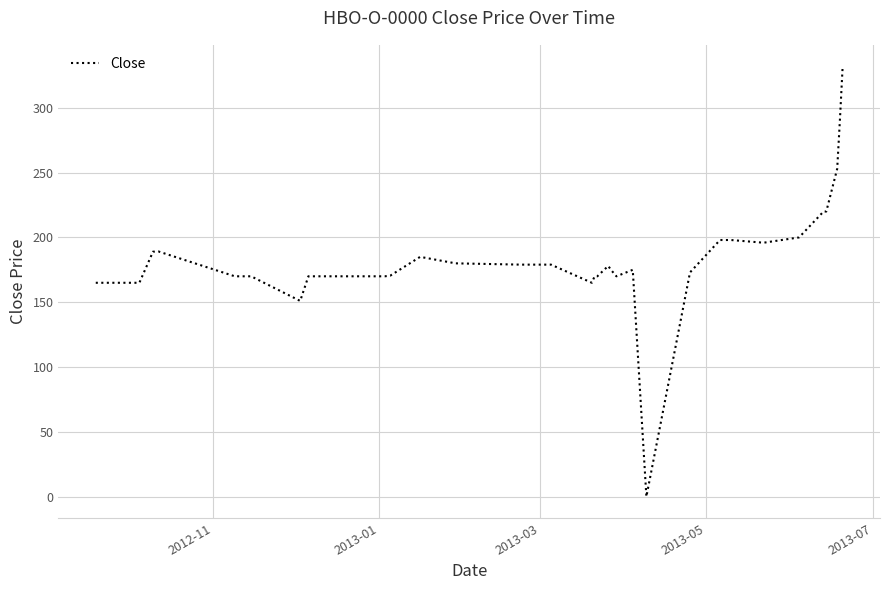

What is the difference between the maximum and minimum values?

332.0